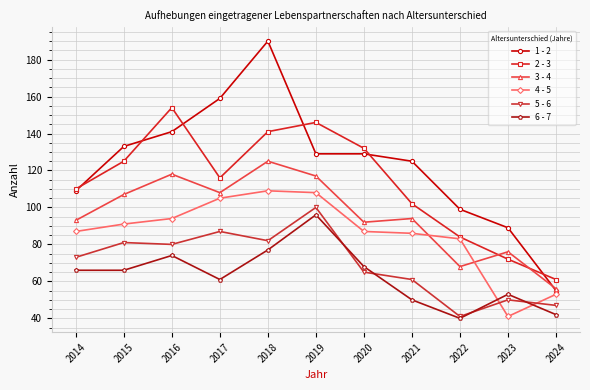

Which category has the lowest value in the 4 - 5 series?

2023